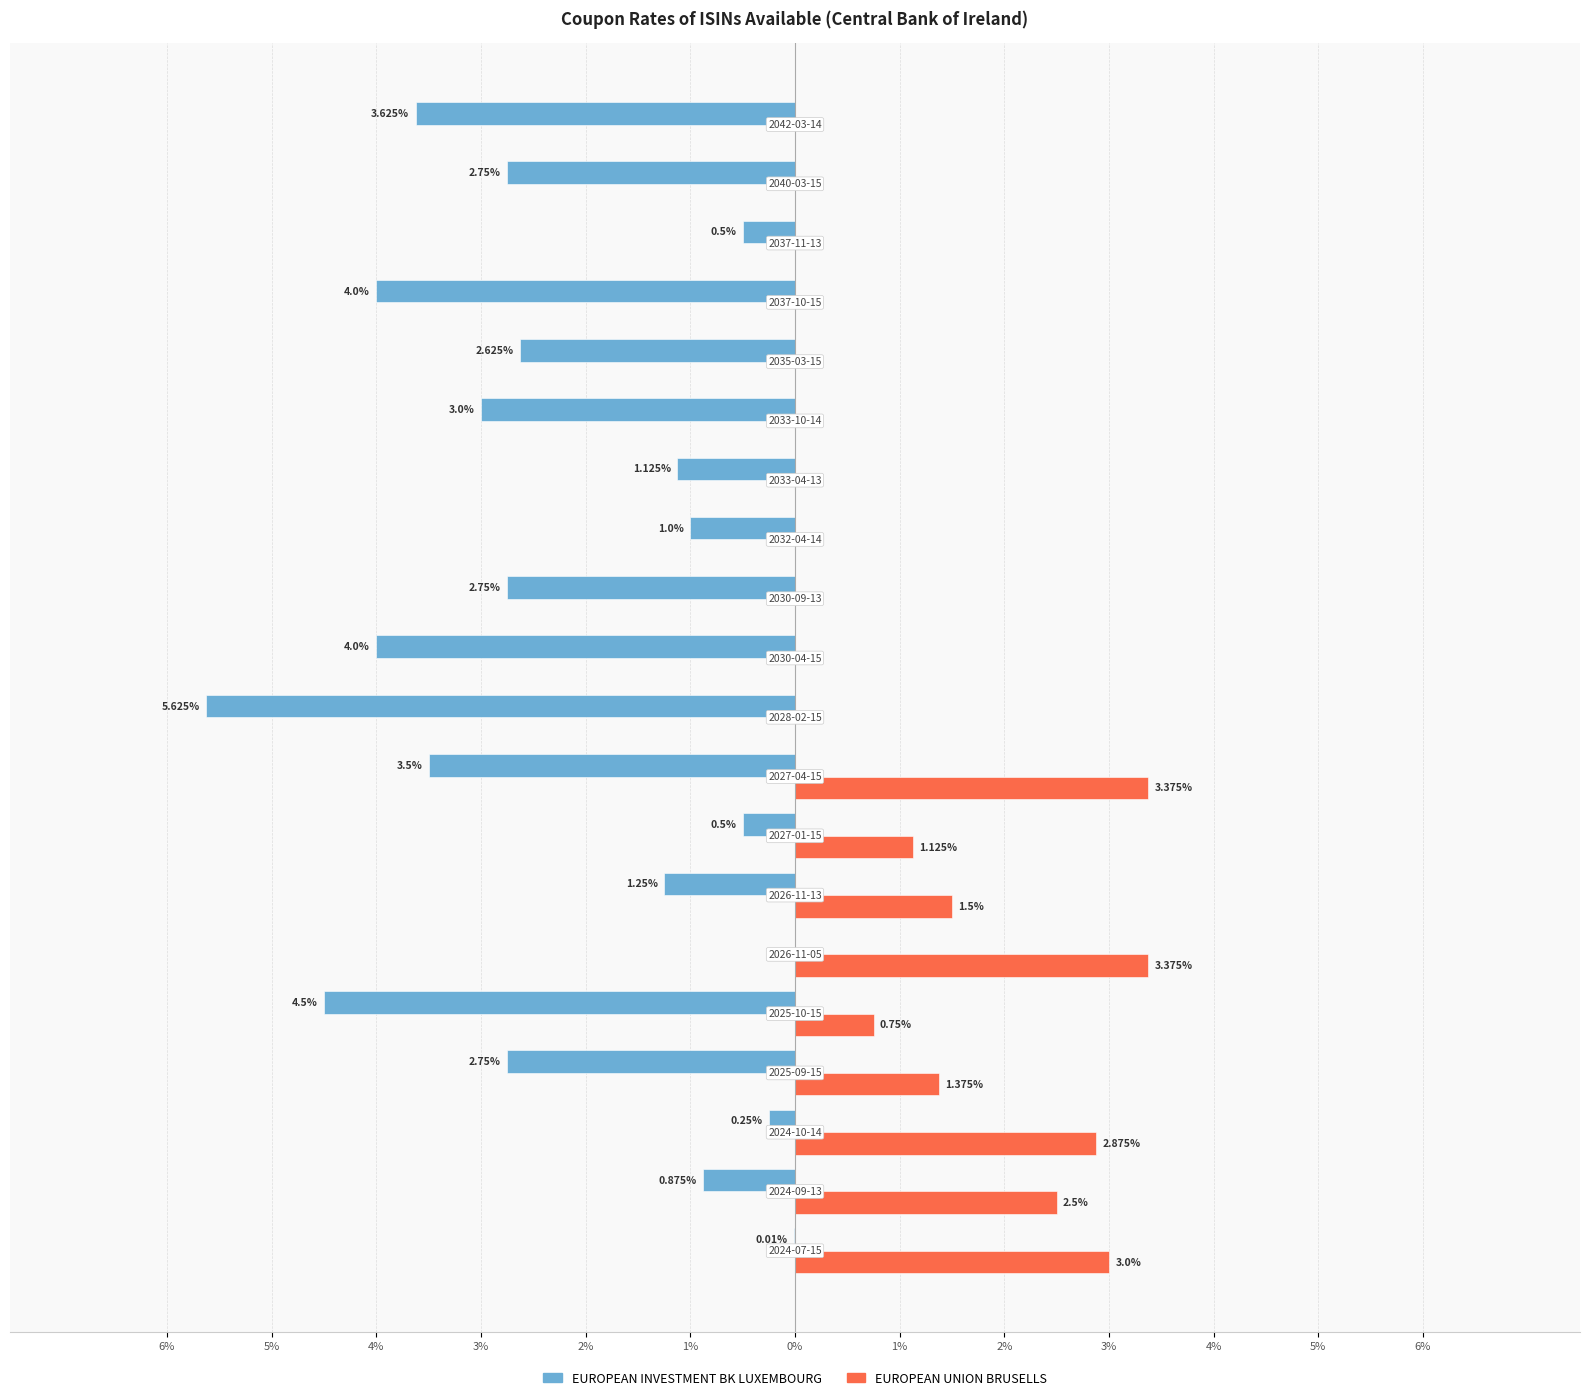

What are all the series names shown in the legend?

EUROPEAN INVESTMENT BK LUXEMBOURG, EUROPEAN UNION BRUSELLS